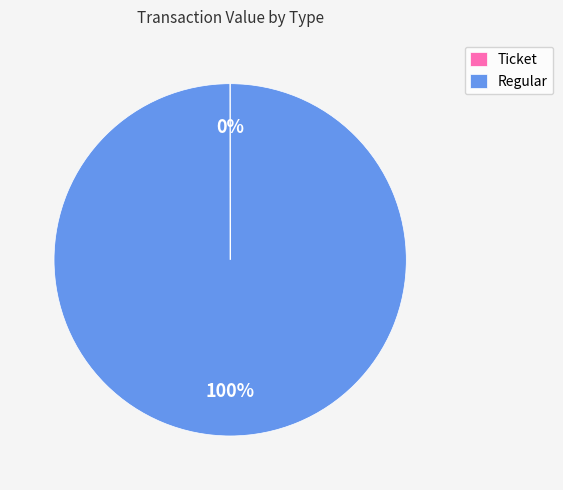

Which category has the biggest portion of the pie?

Regular